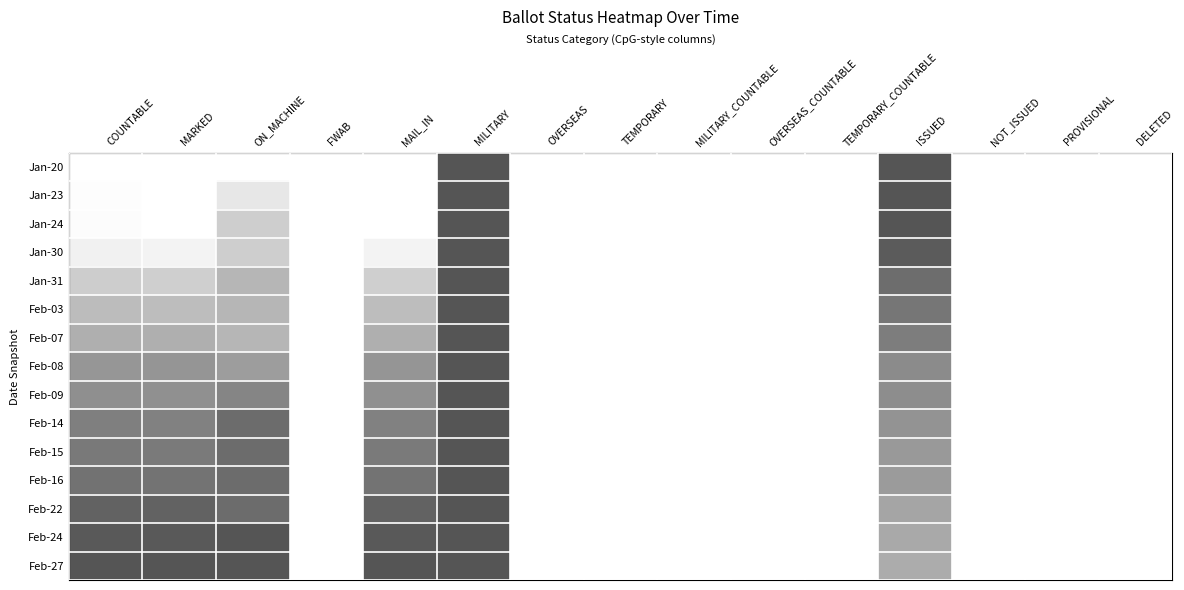

What is the greatest value displayed?

1.0